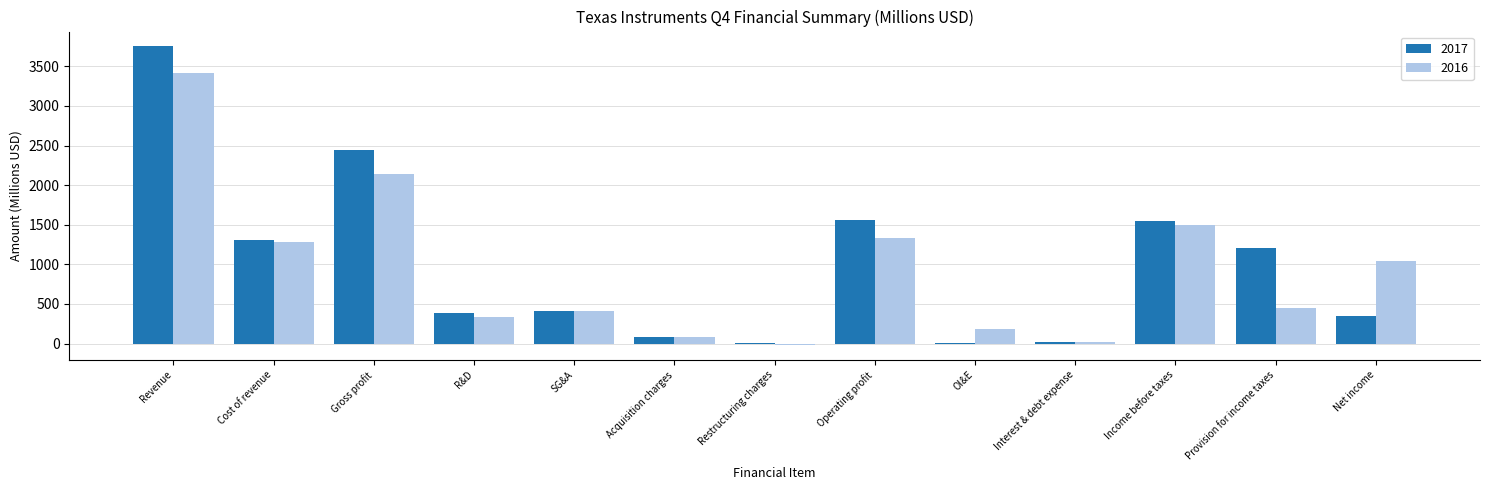

Which series has the widest spread of values?

2017